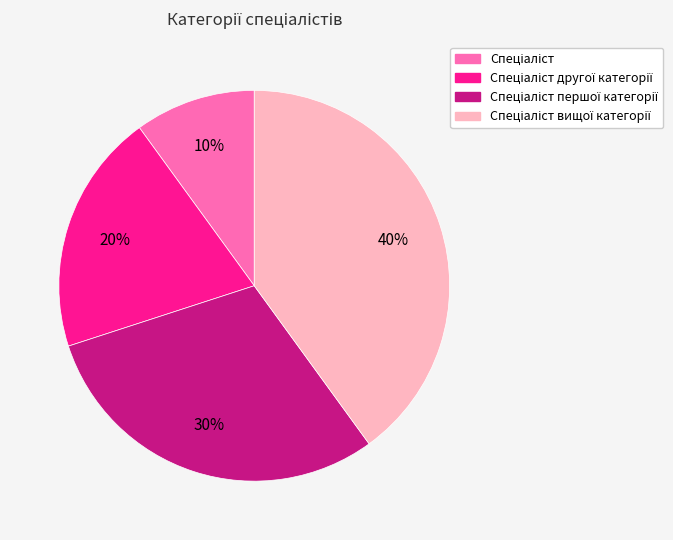

Is there any slice that represents more than half of the pie?

No